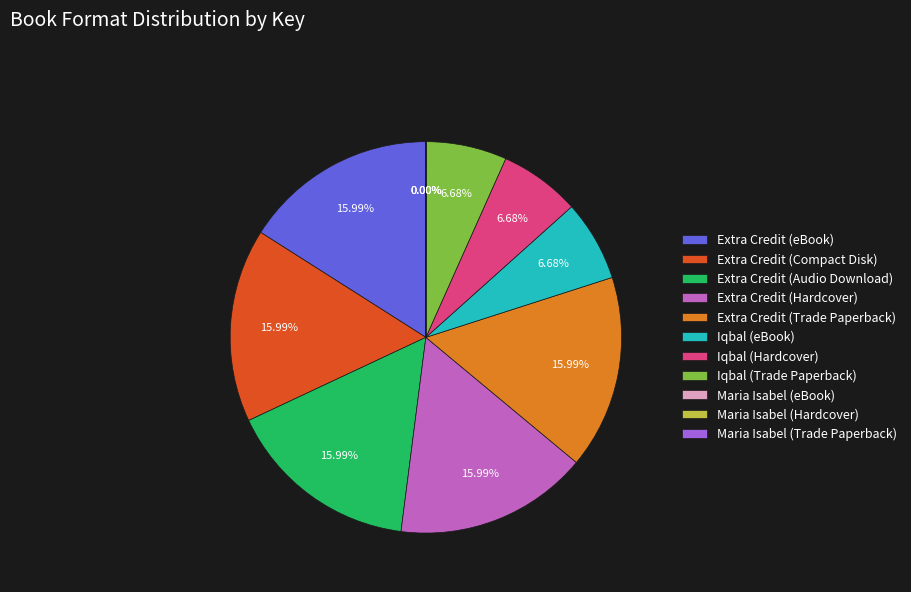

Does Extra Credit (Trade Paperback) represent more than half of the total?

No